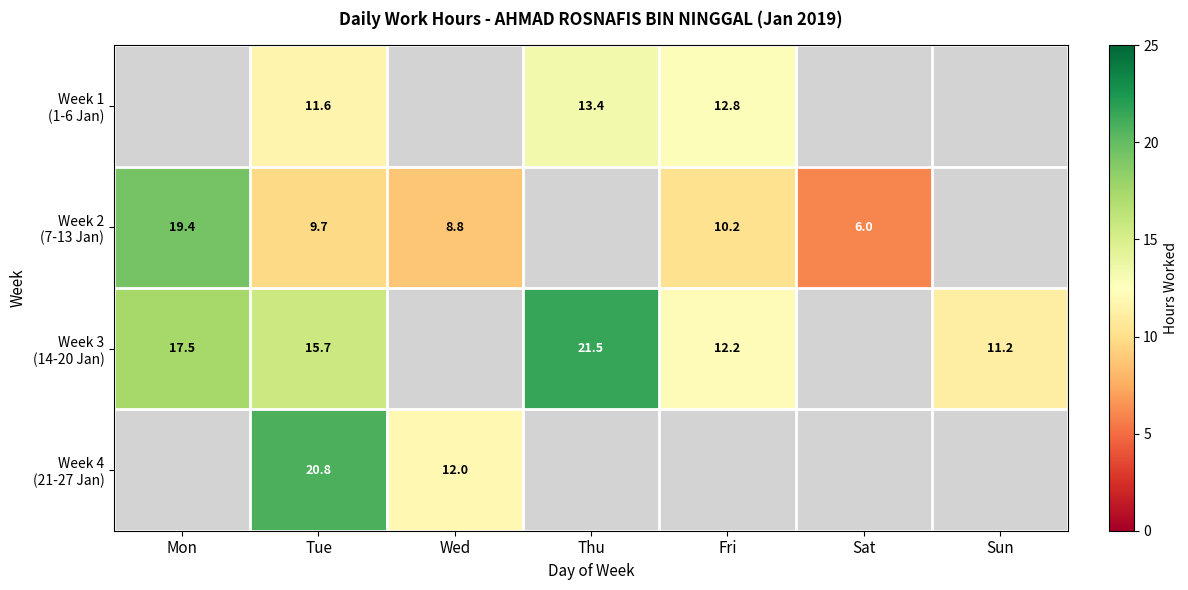

What value does the Week 2 (7-13 Jan) series have at Mon?

19.4